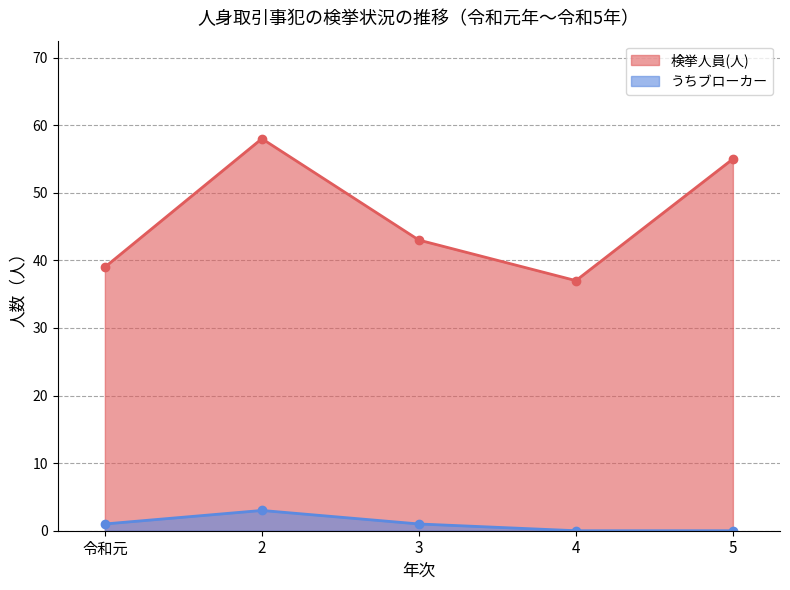

Between 2 and 5, which series saw the biggest shift?

検挙人員(人)